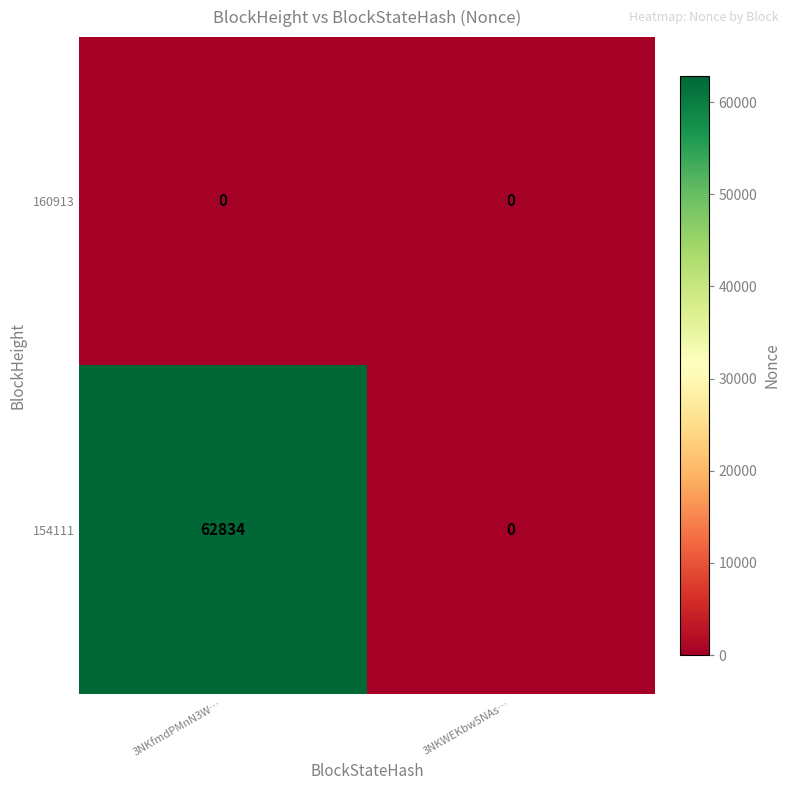

What is the greatest value displayed?

62834